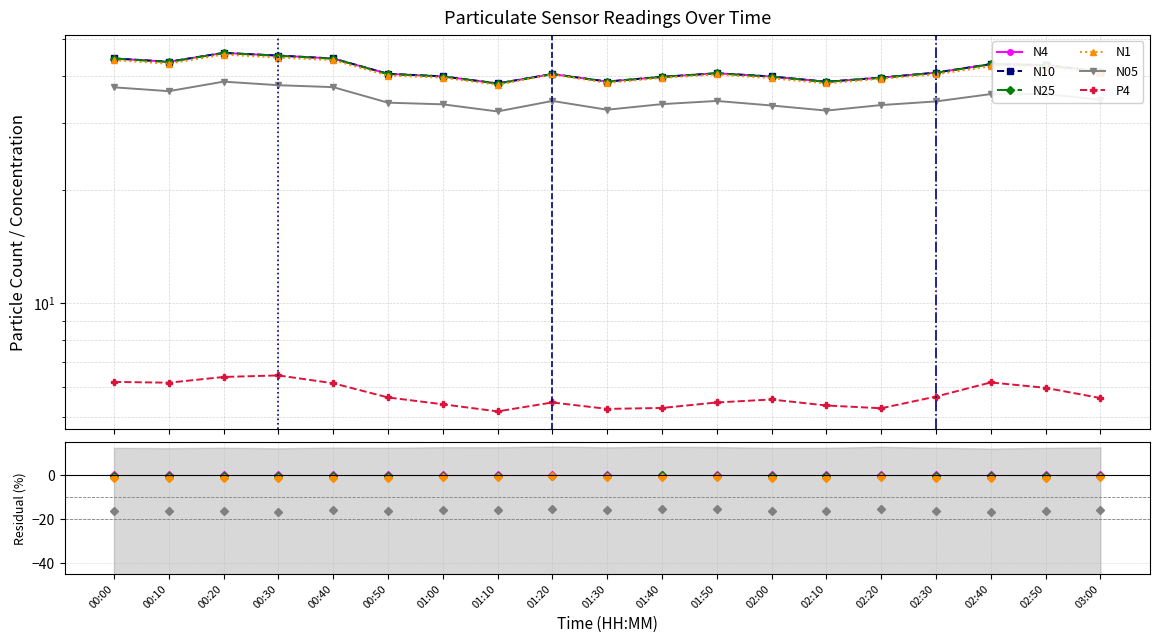

True or false: N10 has more than 1 points higher than both neighbors.

True